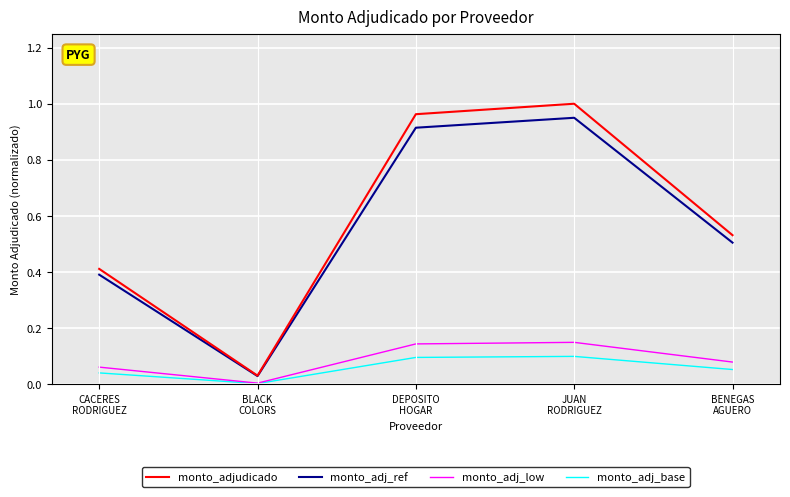

How many lines are shown in the chart?

4